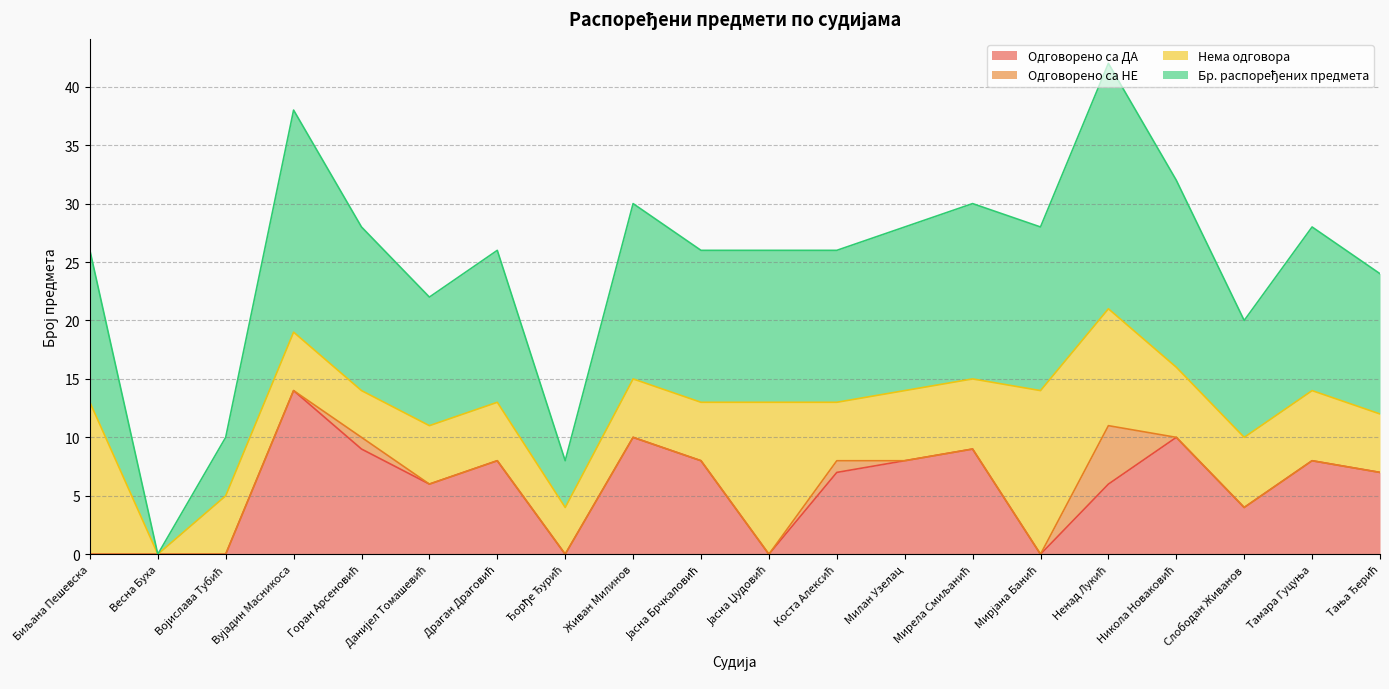

Does the chart display data point markers on the line(s)?

No